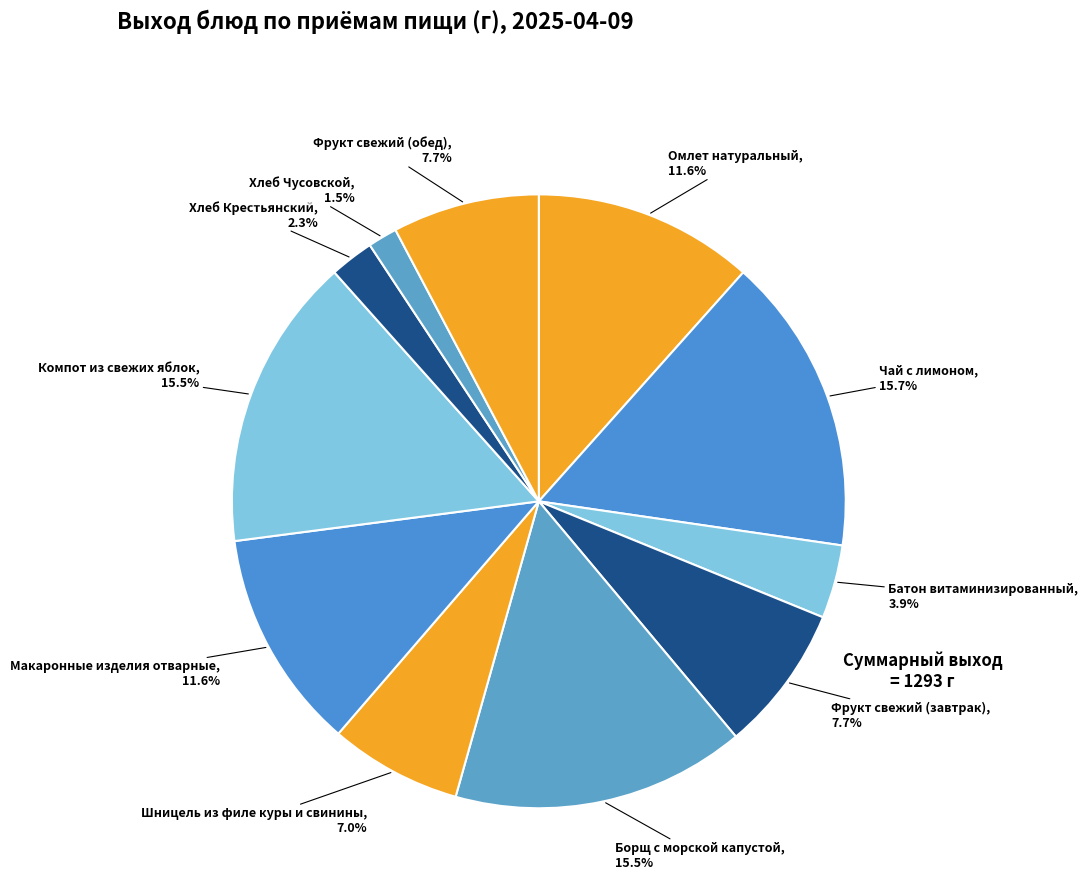

Is there a majority slice in this chart?

No